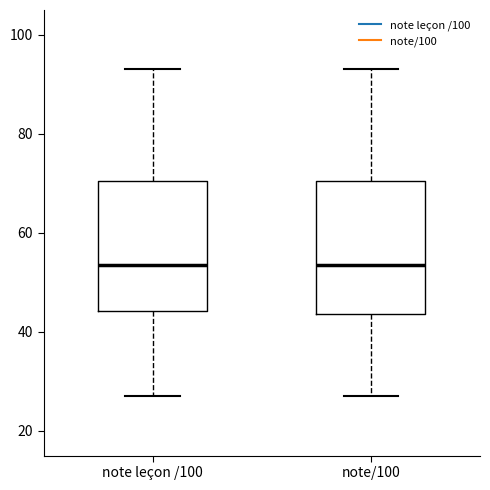

Reading left to right, transcribe this box plot: for each box, give where its median line is, the range the box spans, and where its two whiskers end, as read against the y-axis. The values are not printed on the chart, so give them approximately, as read against the axis.

note leçon /100: median 54, box 44 to 70, whiskers 28 to 94
note/100: median 54, box 44 to 70, whiskers 28 to 94